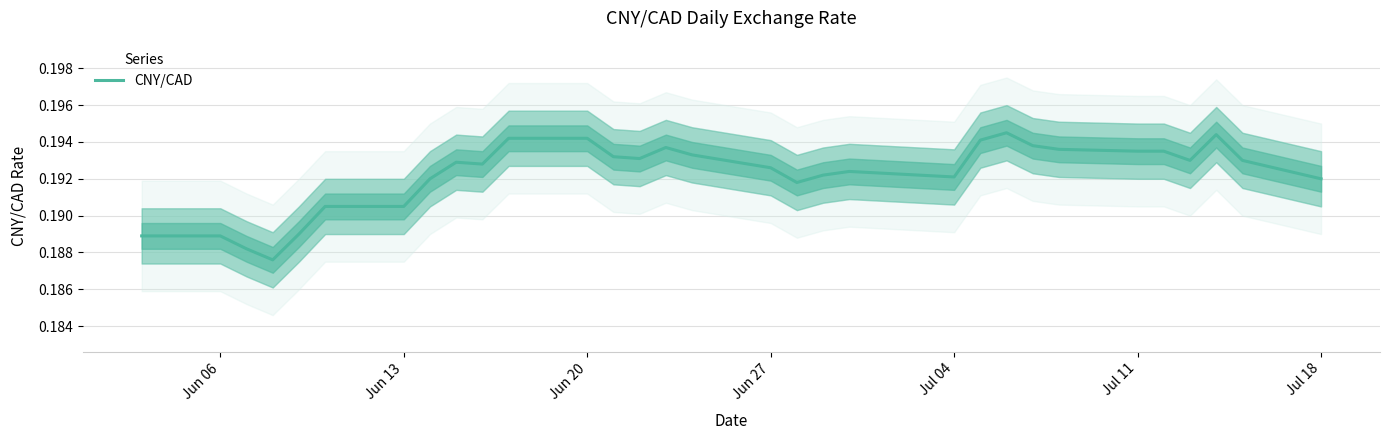

Reading left to right, transcribe all the data shown in this chart.

0.2	0.2	0.2	0.2	0.2	0.2	0.2	0.2	0.2	0.2	0.2	0.2	0.2	0.2	0.2	0.2	0.2	0.2	0.2	0.2	0.2	0.2	0.2	0.2	0.2	0.2	0.2	0.2	0.2	0.2	0.2